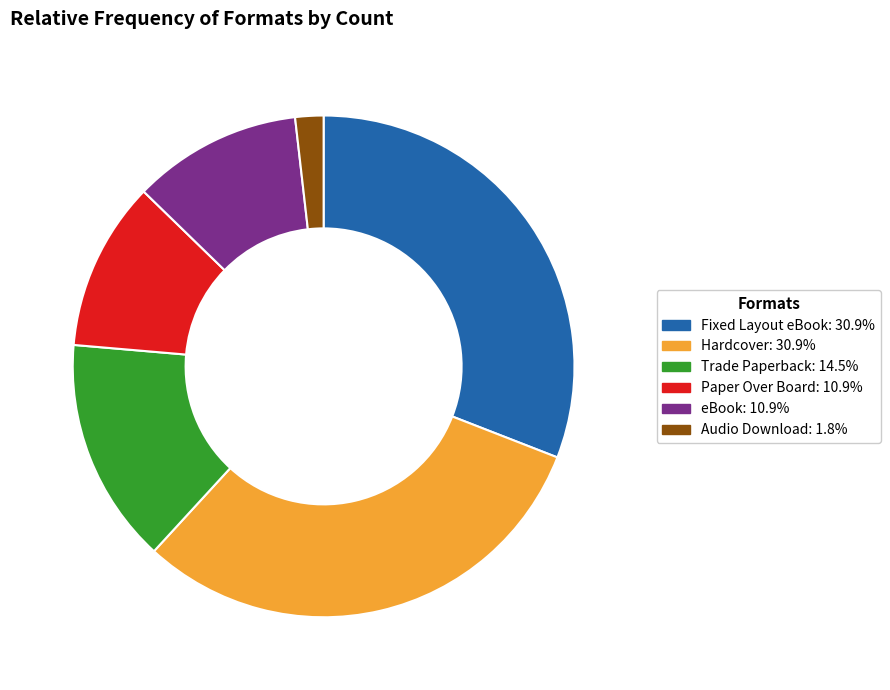

Does any single category account for the majority?

No